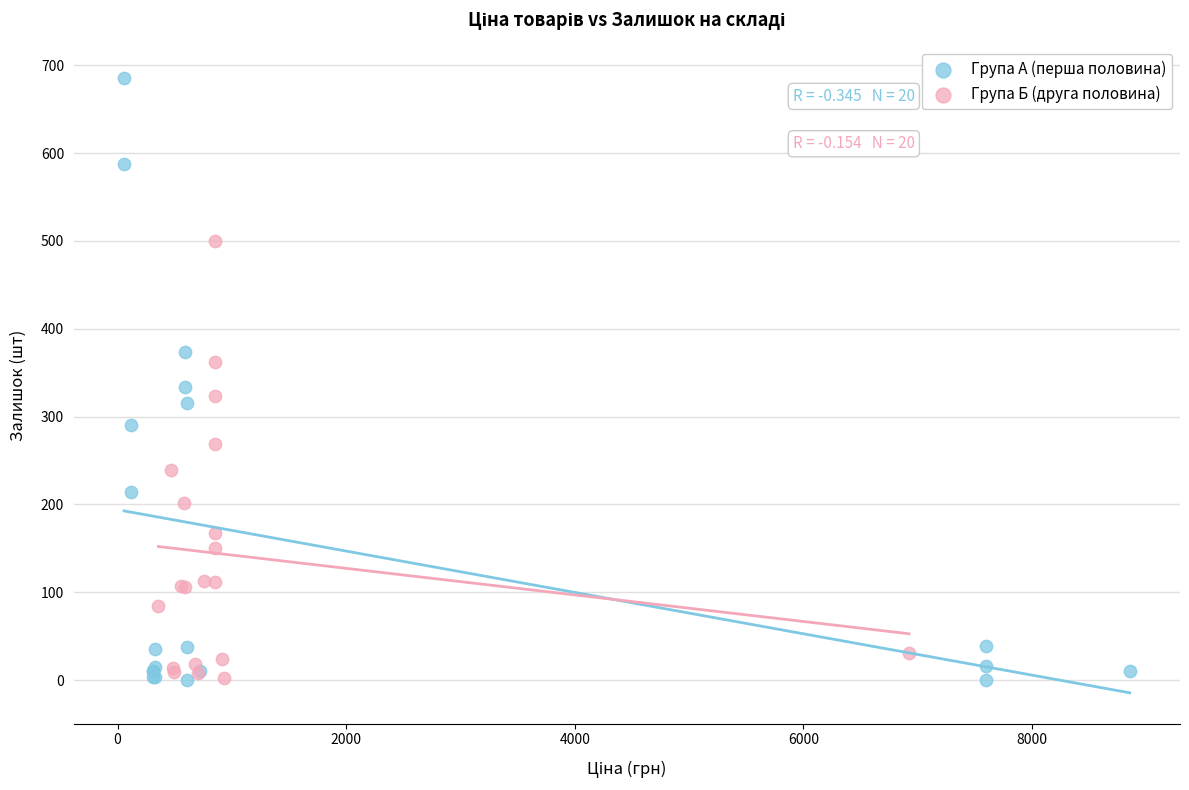

Which series reaches the maximum Y coordinate?

Група А (перша половина)